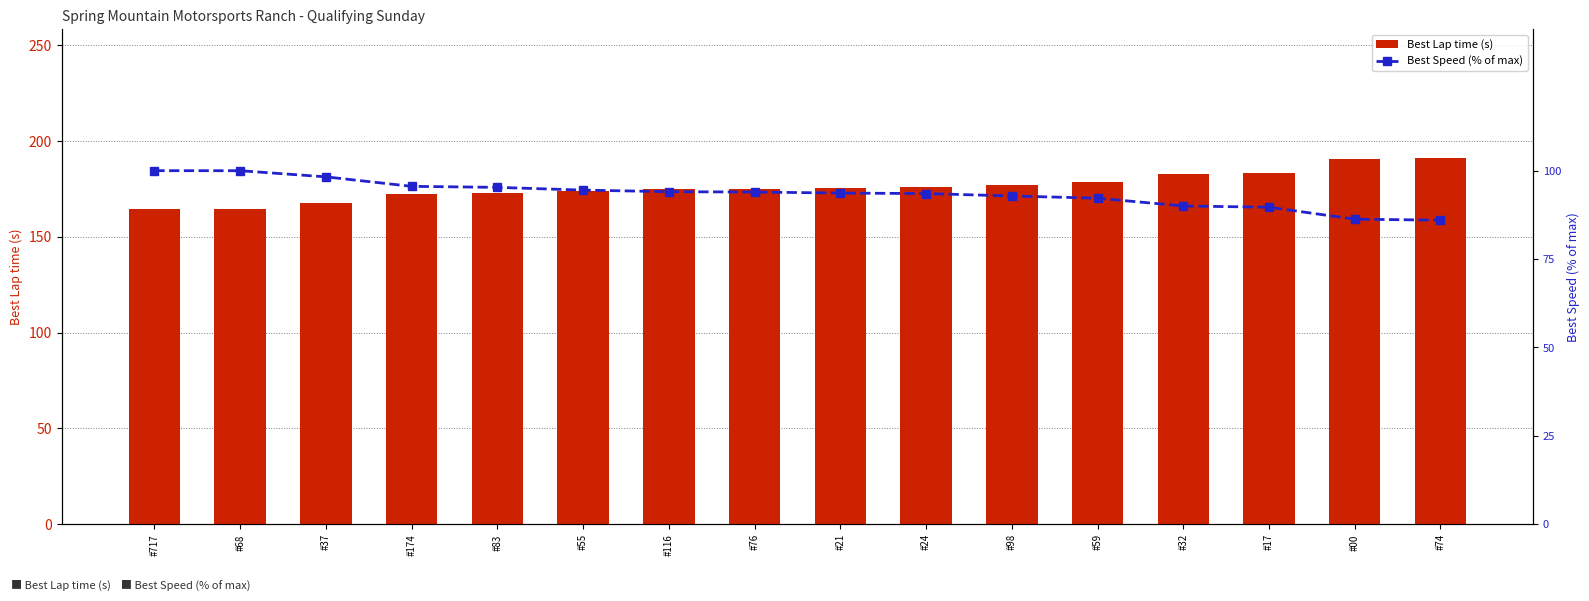

Count the number of categories in the chart.

16